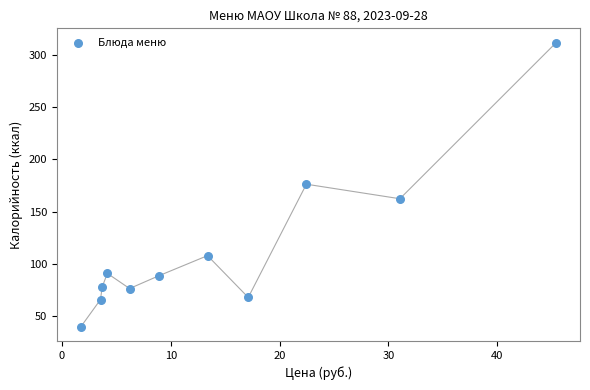

What is the average Y value?

115.2